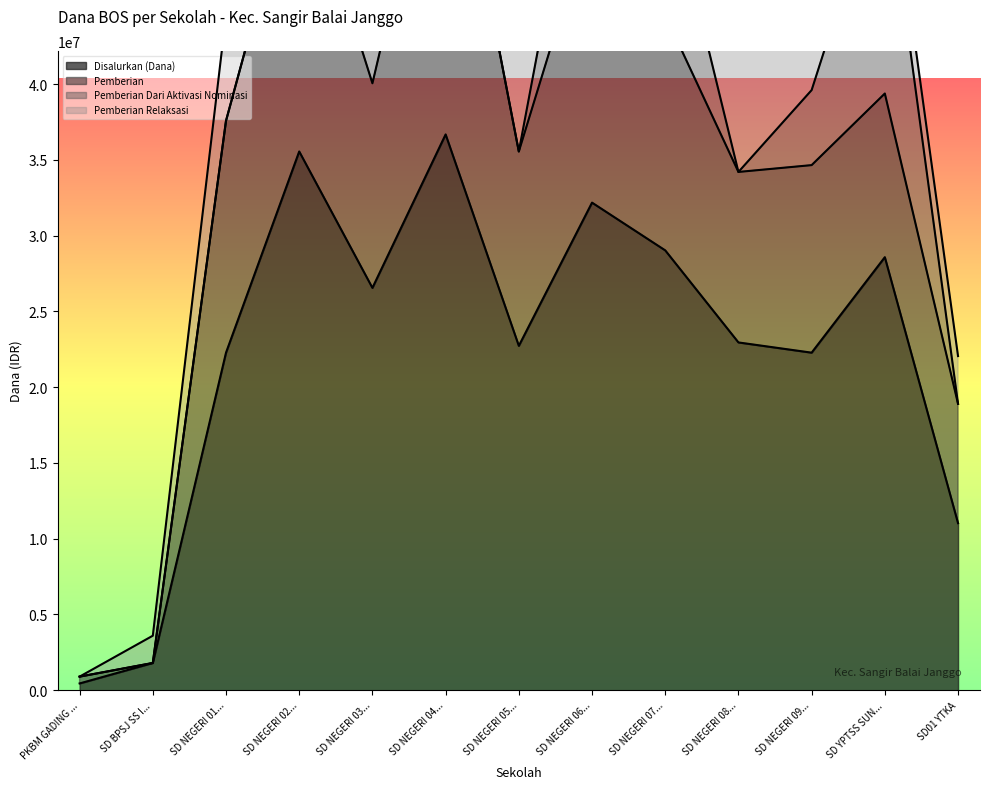

What is the highest value of the Disalurkan (Dana) series?

36675000